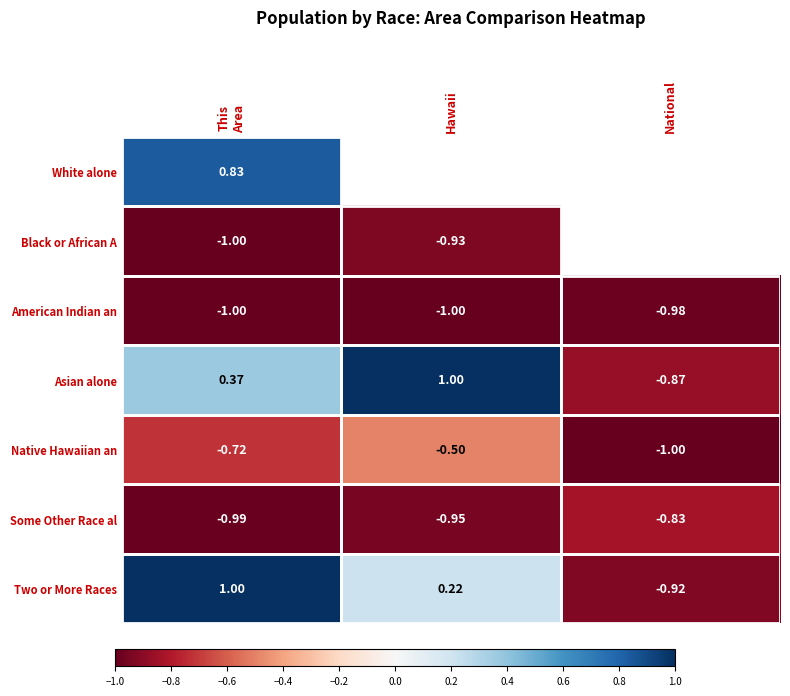

Is the value of Asian alone at Hawaii greater than the value of Some Other Race al at National?

Yes